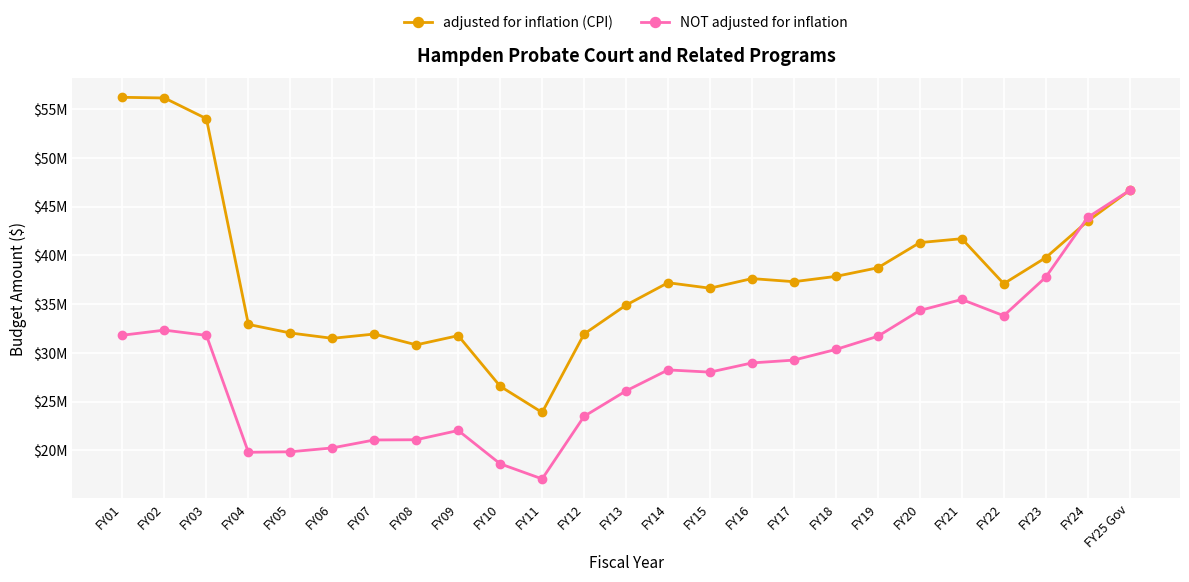

Which has a higher value, FY11 or FY24?

FY24